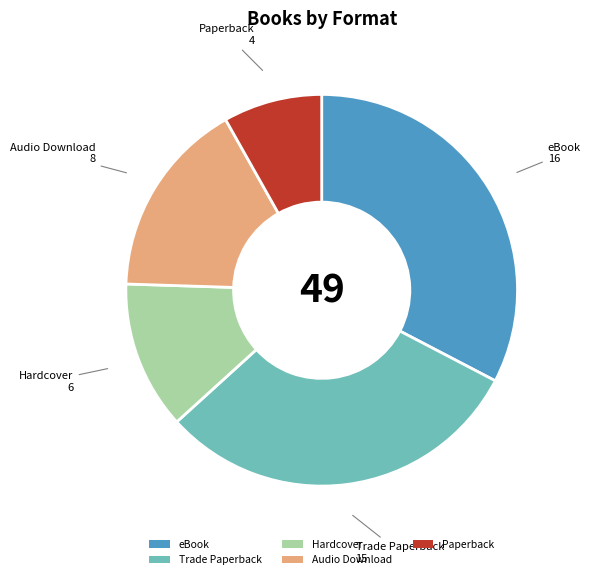

How many slices are in this pie chart?

5